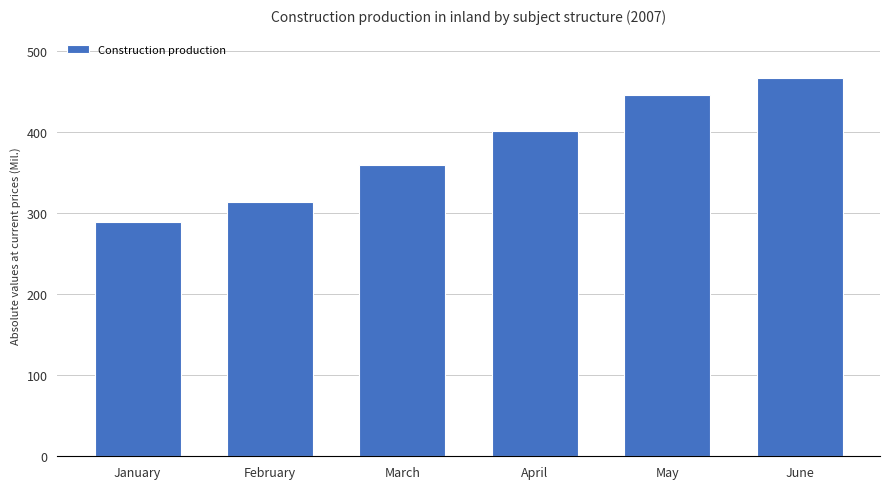

Which has a higher value, January or April?

April